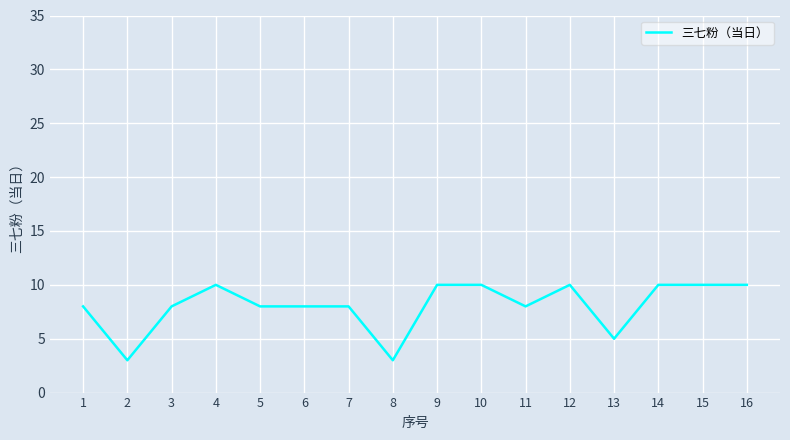

Is it true that the value at 7 is 8?

True